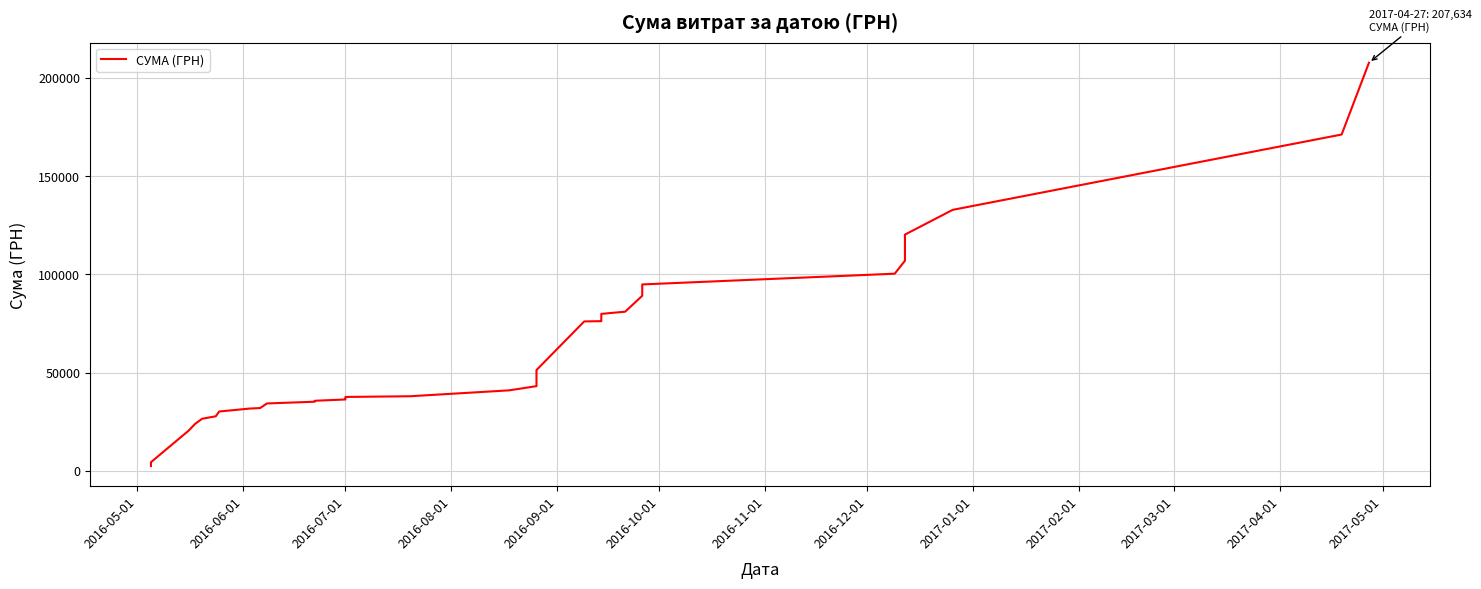

Does the chart have visible grid lines?

Yes